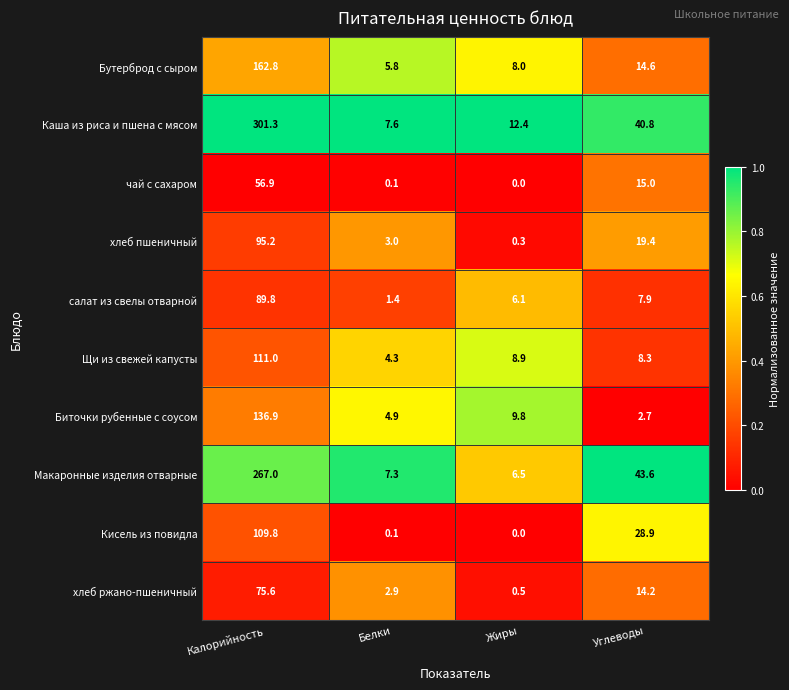

Rank the series by their maximum value, from highest to lowest.

Каша из риса и пшена с мясом, Макаронные изделия отварные, Бутерброд с сыром, Биточки рубенные с соусом, Щи из свежей капусты, Кисель из повидла, хлеб пшеничный, салат из свелы отварной, хлеб ржано-пшеничный, чай с сахаром